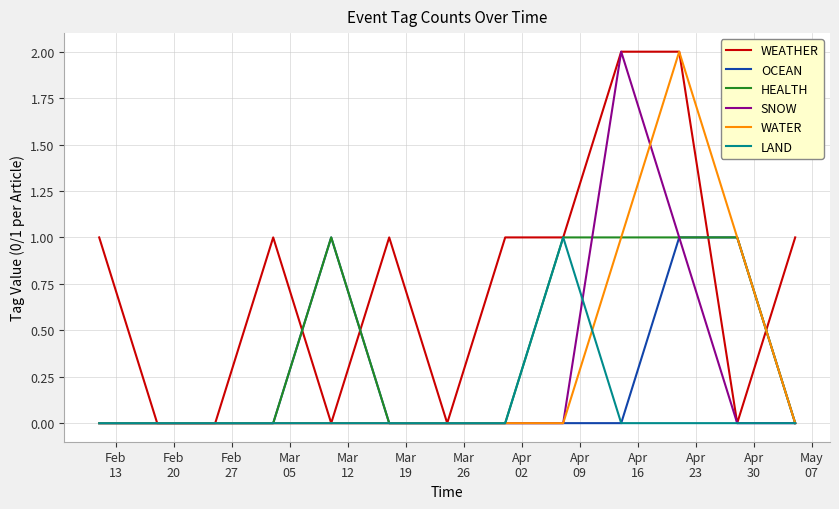

How many lines are shown in the chart?

6